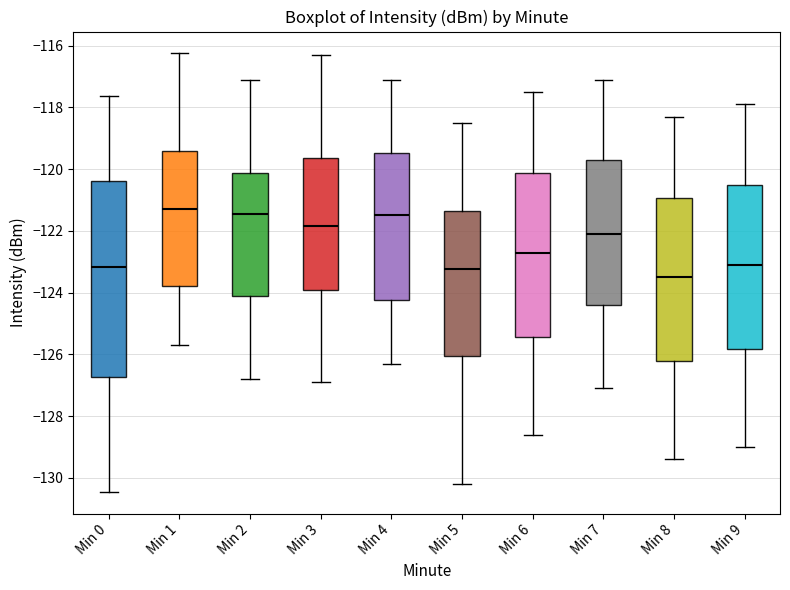

Reading left to right, transcribe this box plot: for each box, give where its median line is, the range the box spans, and where its two whiskers end, as read against the y-axis. The values are not printed on the chart, so give them approximately, as read against the axis.

Min 0: median -123.2, box -126.8 to -120.4, whiskers -130.4 to -117.6
Min 1: median -121.2, box -123.8 to -119.4, whiskers -125.6 to -116.2
Min 2: median -121.4, box -124.2 to -120.2, whiskers -126.8 to -117.2
Min 3: median -121.8, box -124.0 to -119.6, whiskers -126.8 to -116.2
Min 4: median -121.4, box -124.2 to -119.4, whiskers -126.2 to -117.0
Min 5: median -123.2, box -126.0 to -121.4, whiskers -130.2 to -118.4
Min 6: median -122.6, box -125.4 to -120.2, whiskers -128.6 to -117.4
Min 7: median -122.0, box -124.4 to -119.6, whiskers -127.0 to -117.0
Min 8: median -123.4, box -126.2 to -121.0, whiskers -129.4 to -118.2
Min 9: median -123.0, box -125.8 to -120.6, whiskers -129.0 to -117.8